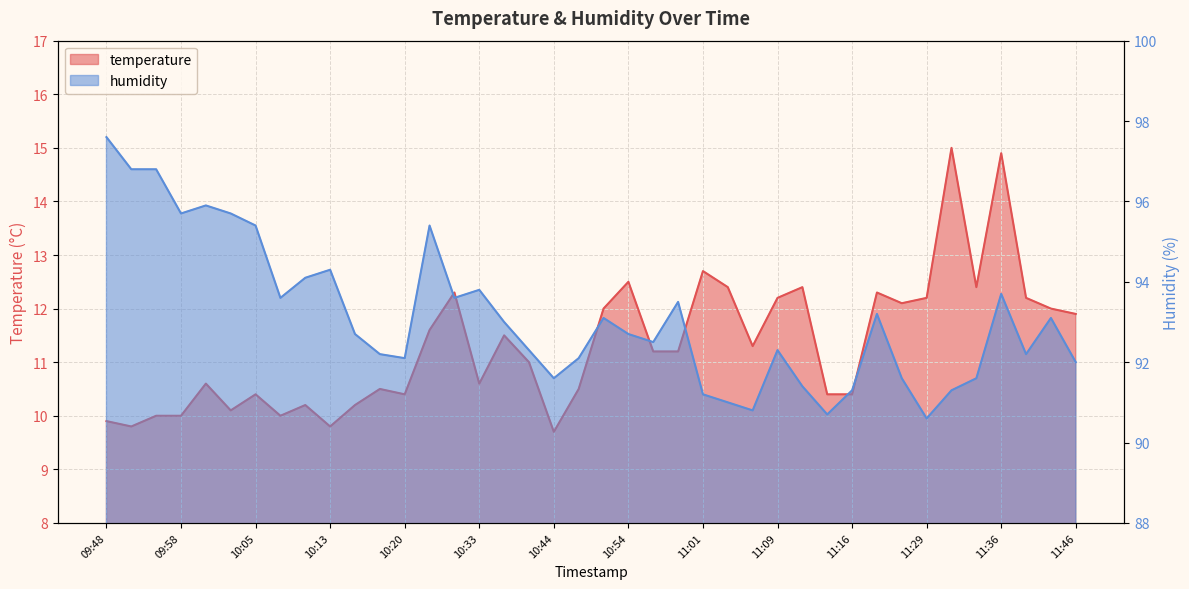

Reading right to left, extract all data points from this chart.

temperature: 11.9	12.0	12.2	14.9	12.4	15.0	12.2	12.1	12.3	10.4	10.4	12.4	12.2	11.3	12.4	12.7	11.2	11.2	12.5	12.0	10.5	9.7	11.0	11.5	10.6	12.3	11.6	10.4	10.5	10.2	9.8	10.2	10.0	10.4	10.1	10.6	10.0	10.0	9.8	9.9
humidity: 92.0	93.1	92.2	93.7	91.6	91.3	90.6	91.6	93.2	91.3	90.7	91.4	92.3	90.8	91.0	91.2	93.5	92.5	92.7	93.1	92.1	91.6	92.3	93.0	93.8	93.6	95.4	92.1	92.2	92.7	94.3	94.1	93.6	95.4	95.7	95.9	95.7	96.8	96.8	97.6